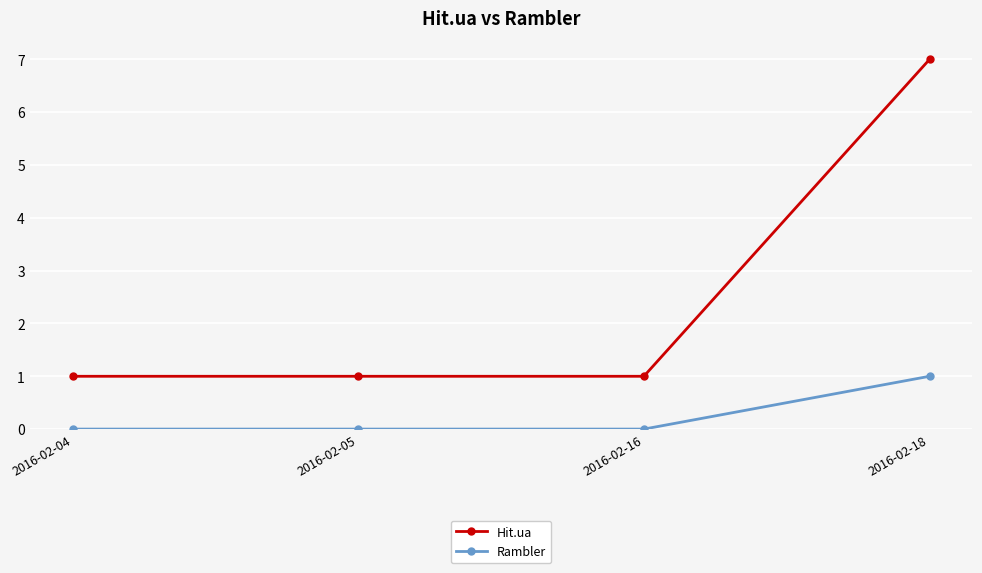

What is the total value across all series at 2016-02-18?

8